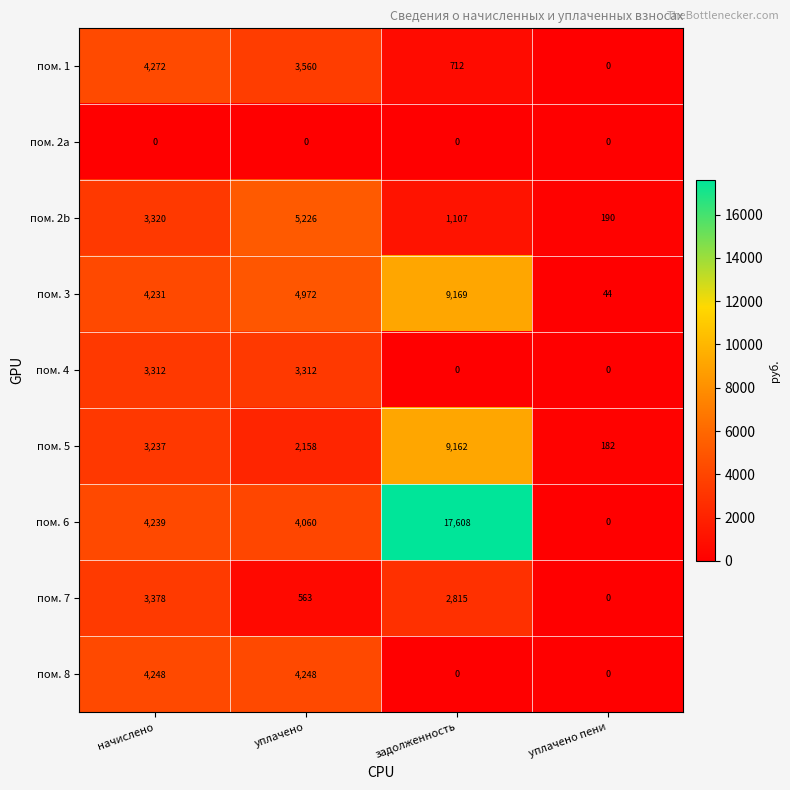

The value of пом. 5 at задолженность is 9162. True or false?

True